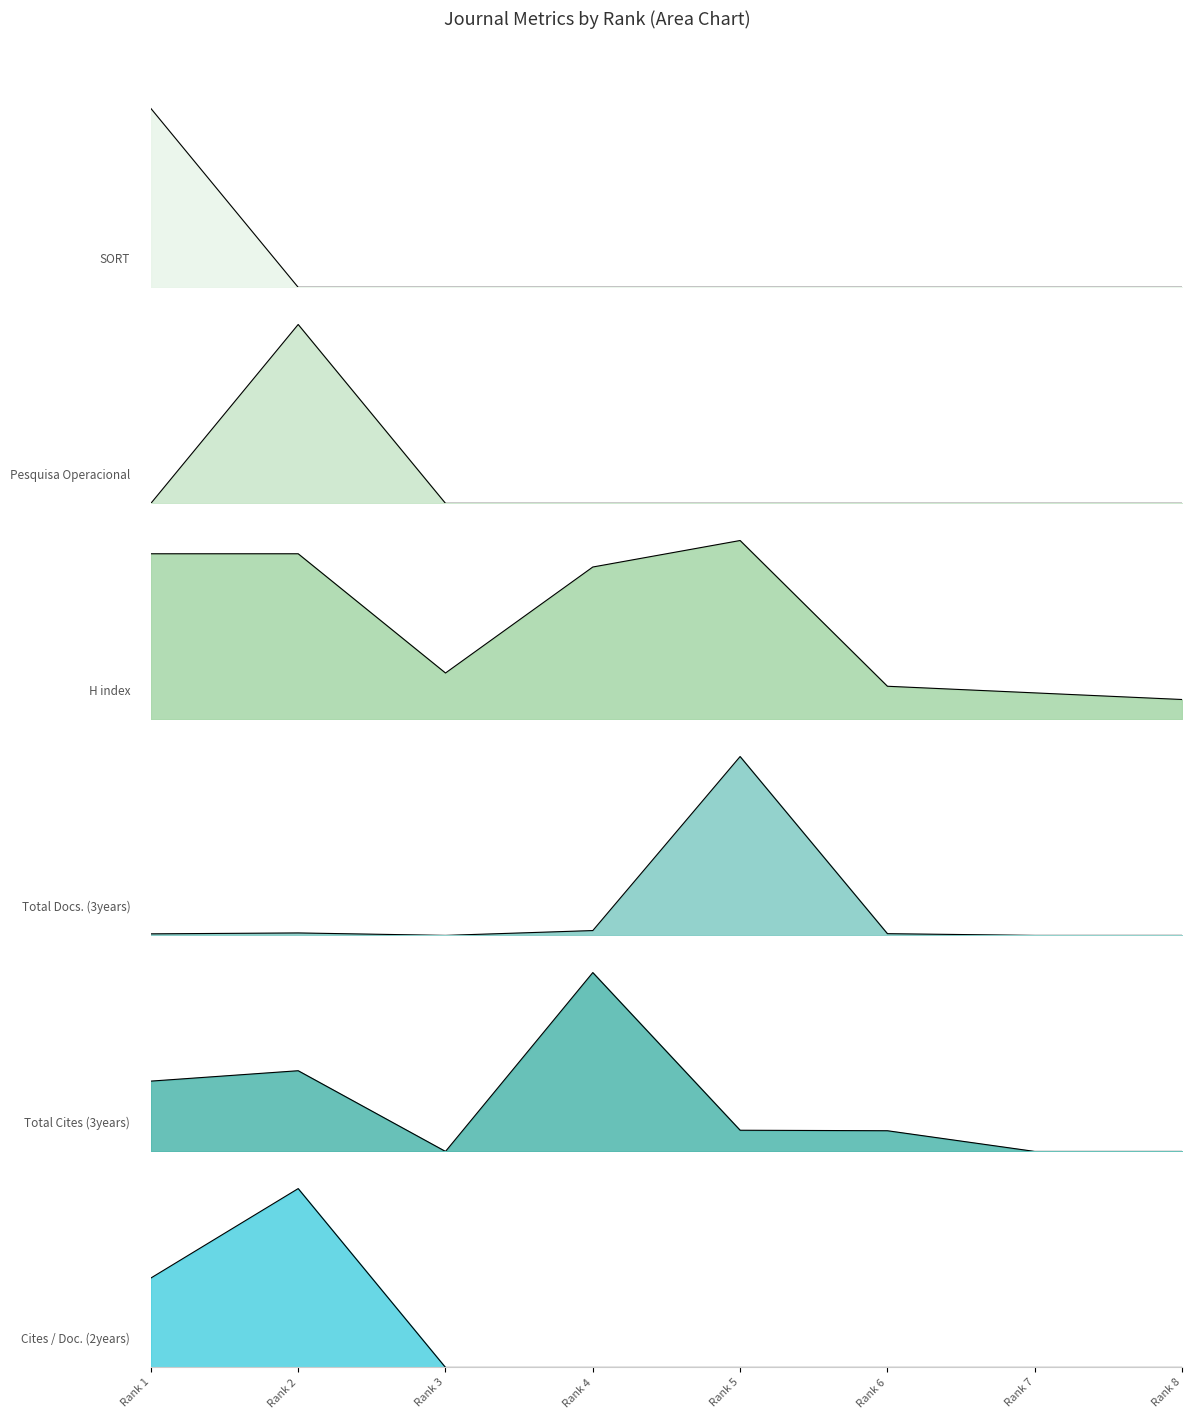

Read the Cites / Doc. (2years) value at Rank 1.

0.5